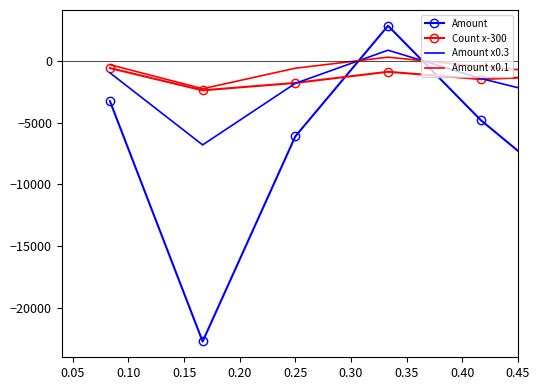

Which series has the widest spread of values?

Amount